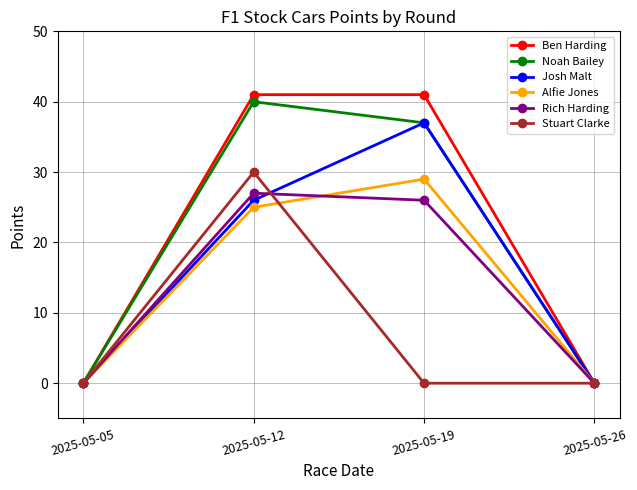

At which label does Stuart Clarke reach its peak?

2025-05-12